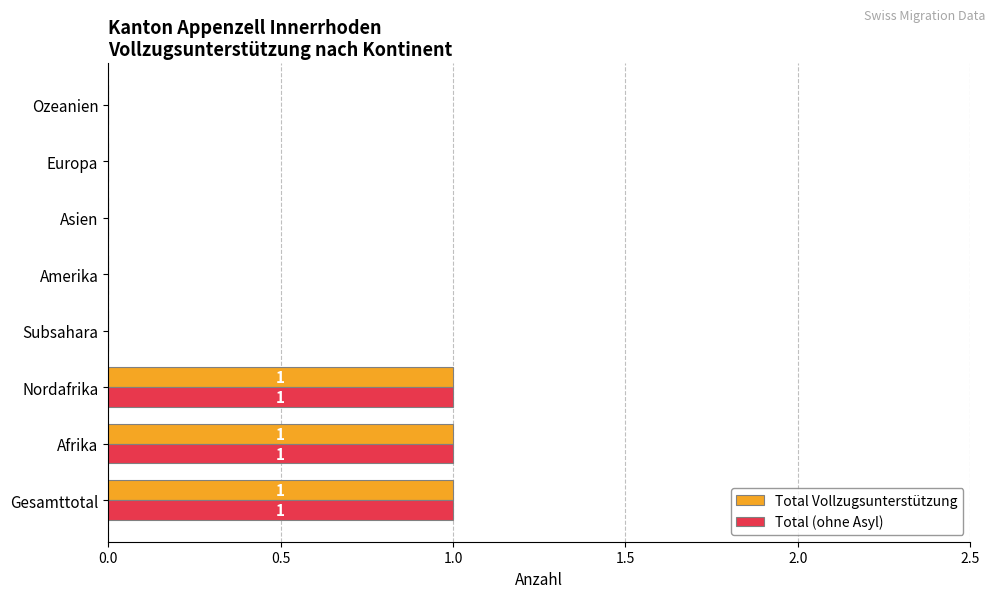

Is it true that Total Vollzugsunterstützung equals 0 at Ozeanien?

True